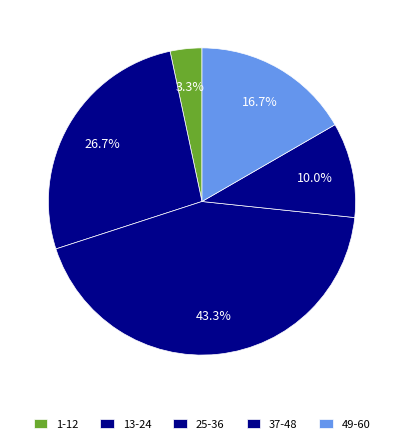

How much of the chart is everything except 13-24?

73.3%